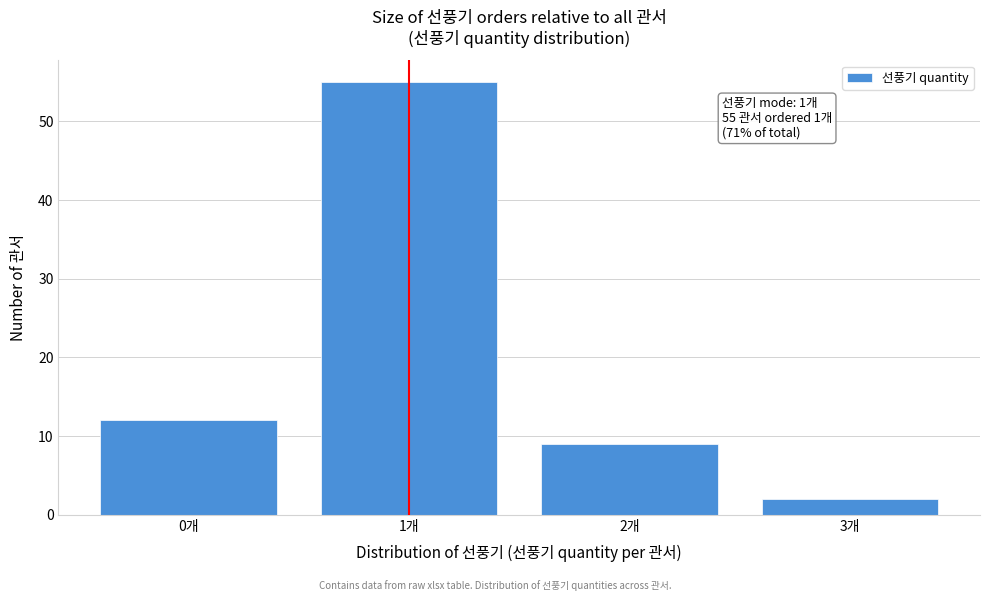

Reading right to left, transcribe all the data shown in this chart.

3개=2	2개=9	1개=55	0개=12